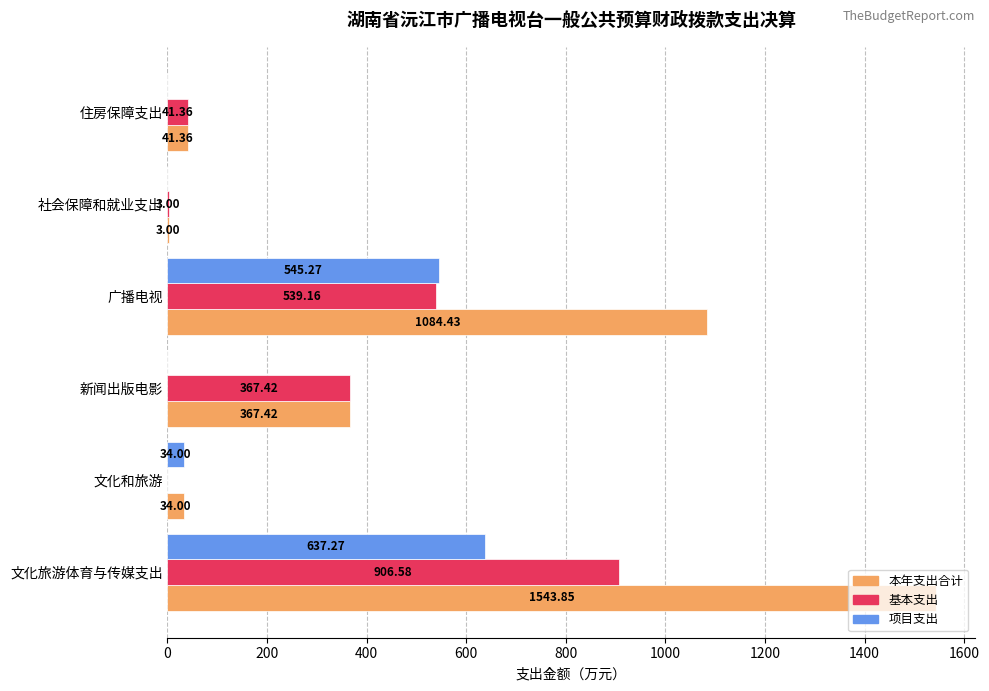

Which series changed the most between 文化旅游体育与传媒支出 and 新闻出版电影?

本年支出合计